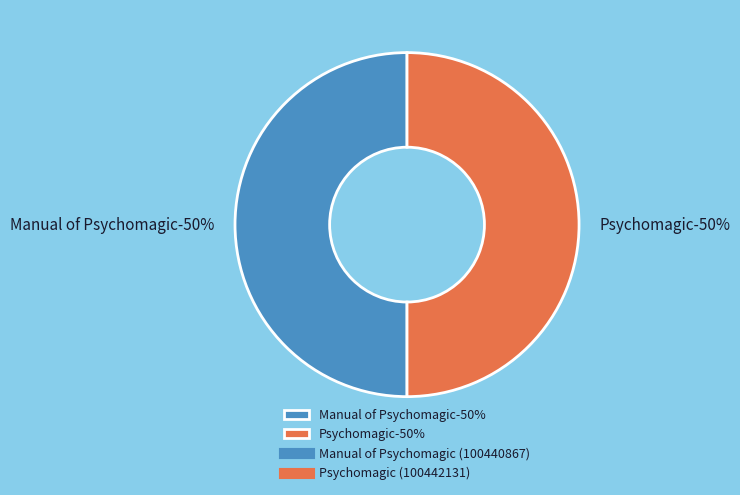

What is the majority slice?

Psychomagic (100442131)